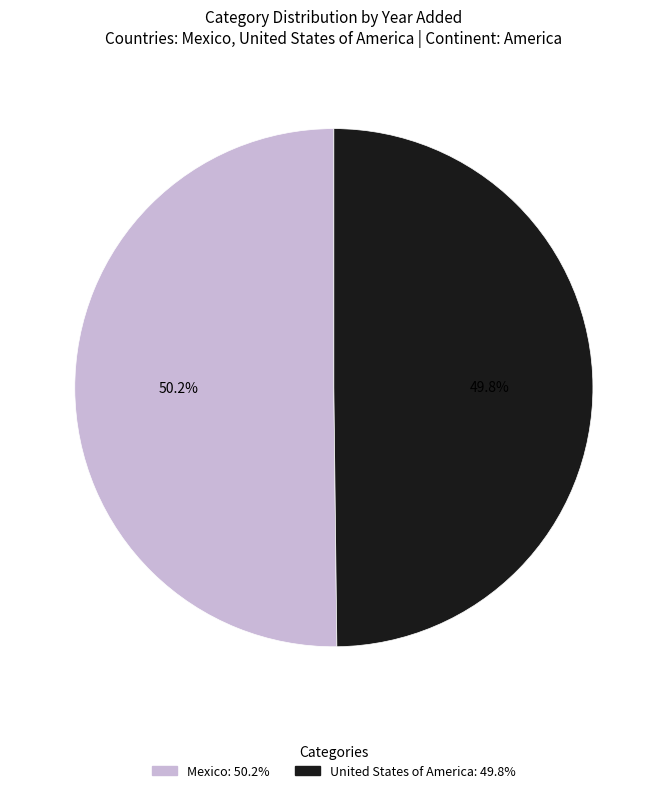

Is the sum of Mexico and United States of America greater than half?

Yes